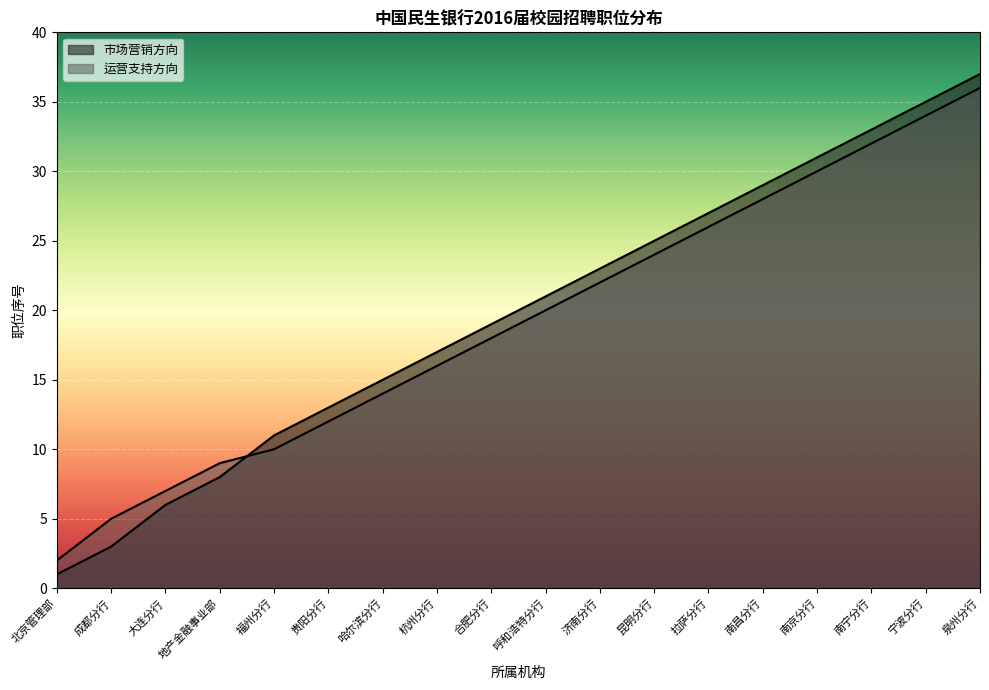

Where is 运营支持方向 nearest to the value 19?

合肥分行